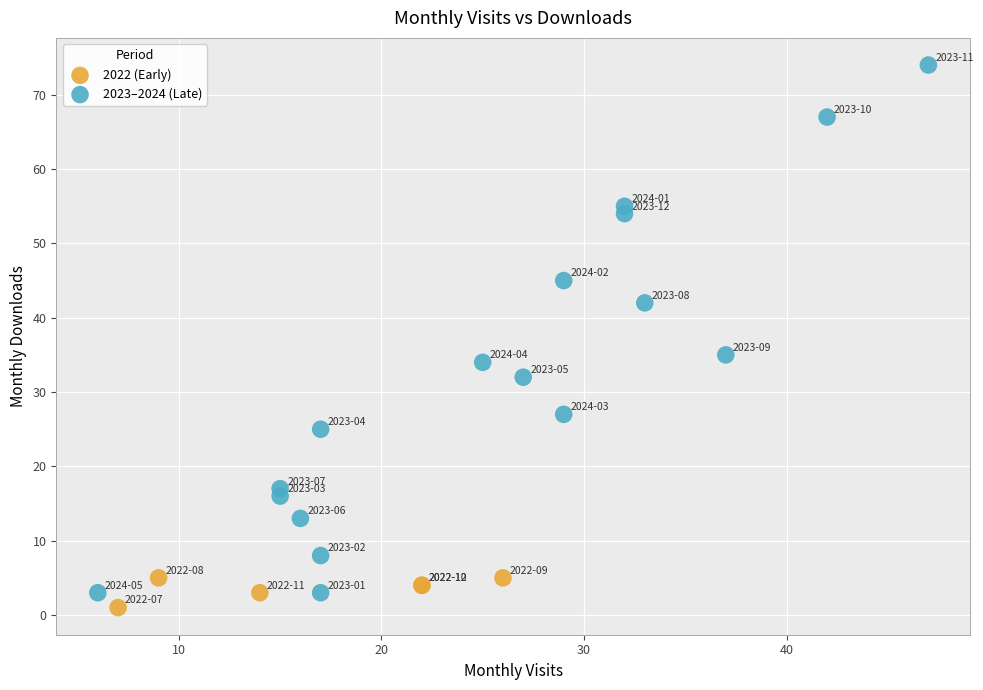

Which series has the largest Y range (max minus min)?

2023–2024 (Late)